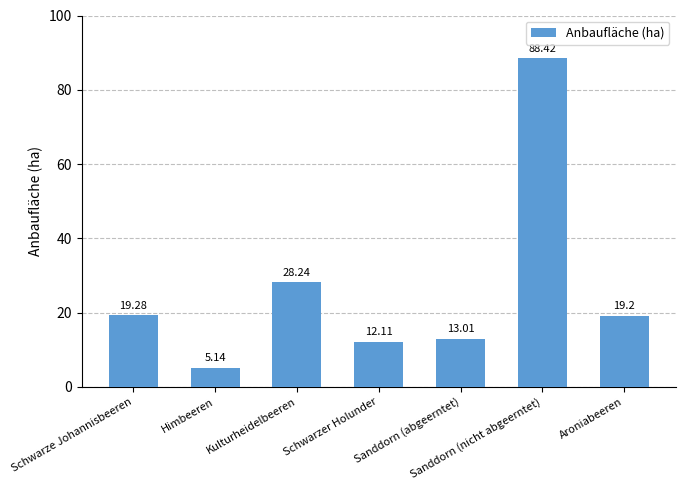

What is the label of the 2nd bar from the left?

Himbeeren